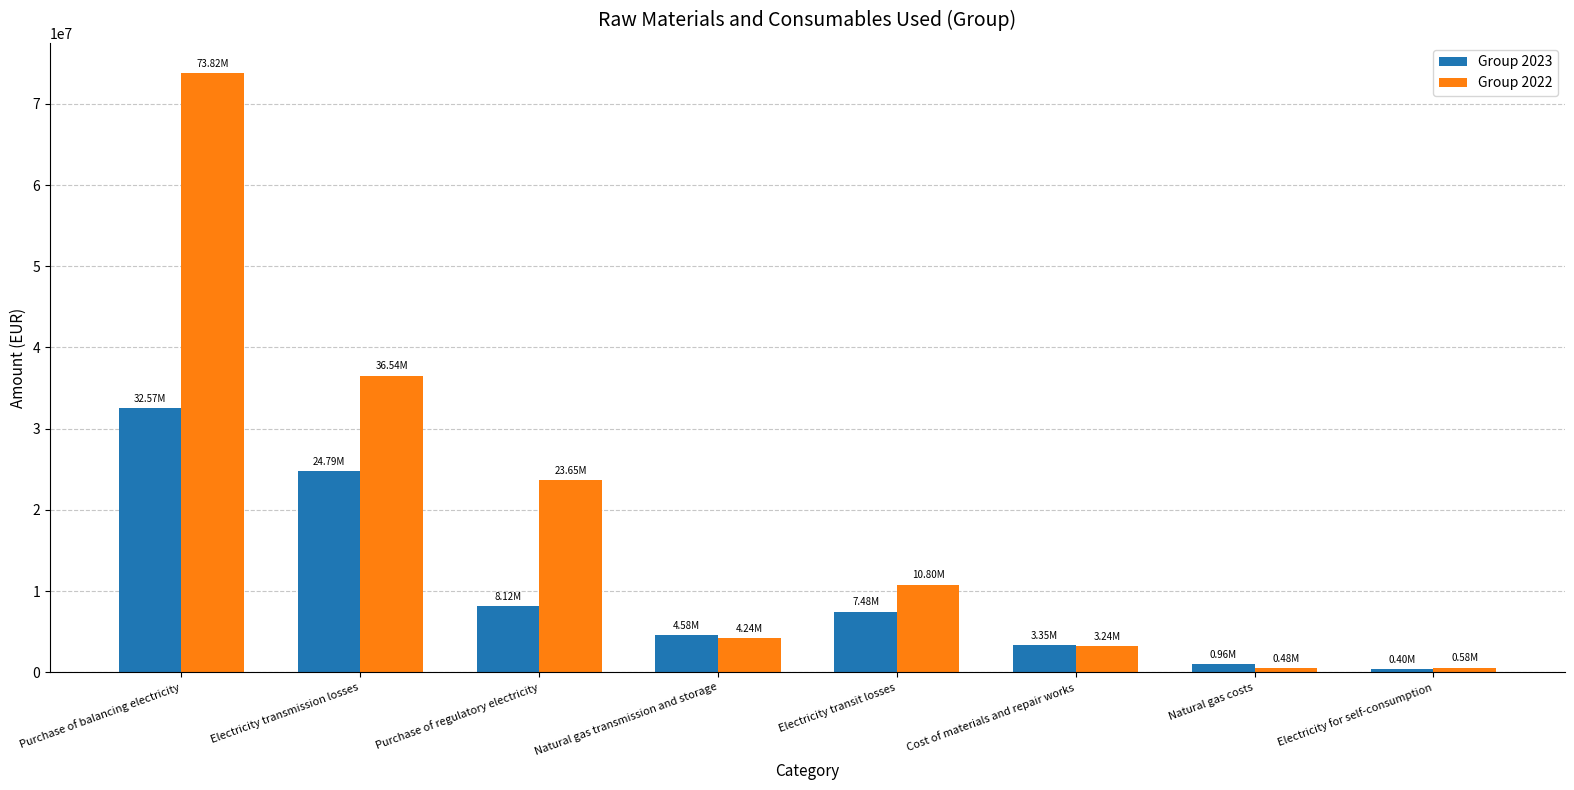

Where does the Group 2022 series first go above 10795719?

Purchase of balancing electricity